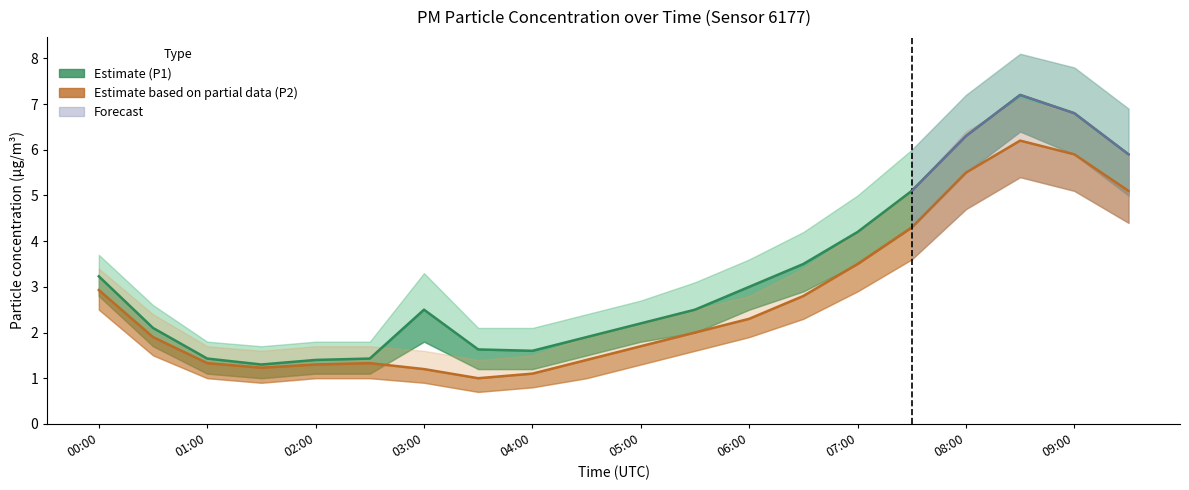

What is the total value across all series at 03:30?

2.6